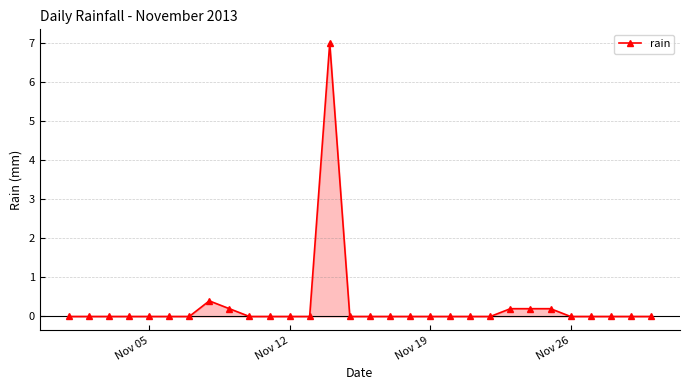

What is the difference between the maximum and minimum values?

7.0